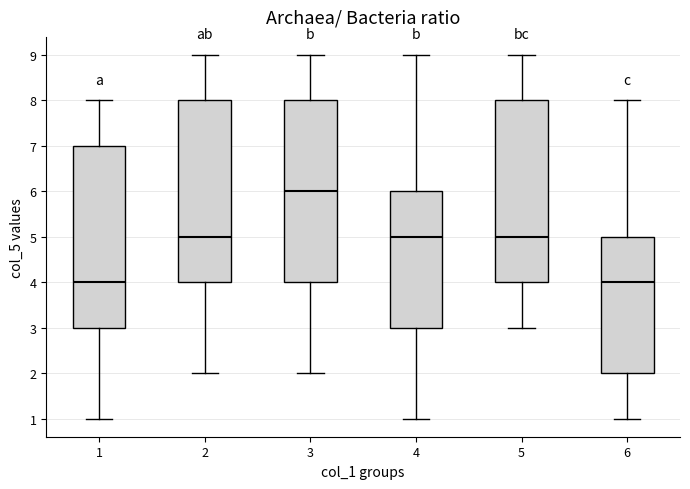

Reading left to right, read every box against the y-axis: the position of its median line, the range the box covers, and the ends of its whiskers. The values are not printed on the chart, so give them approximately, as read against the axis.

1: median 4, box 3 to 7, whiskers 1 to 8
2: median 5, box 4 to 8, whiskers 2 to 9
3: median 6, box 4 to 8, whiskers 2 to 9
4: median 5, box 3 to 6, whiskers 1 to 9
5: median 5, box 4 to 8, whiskers 3 to 9
6: median 4, box 2 to 5, whiskers 1 to 8